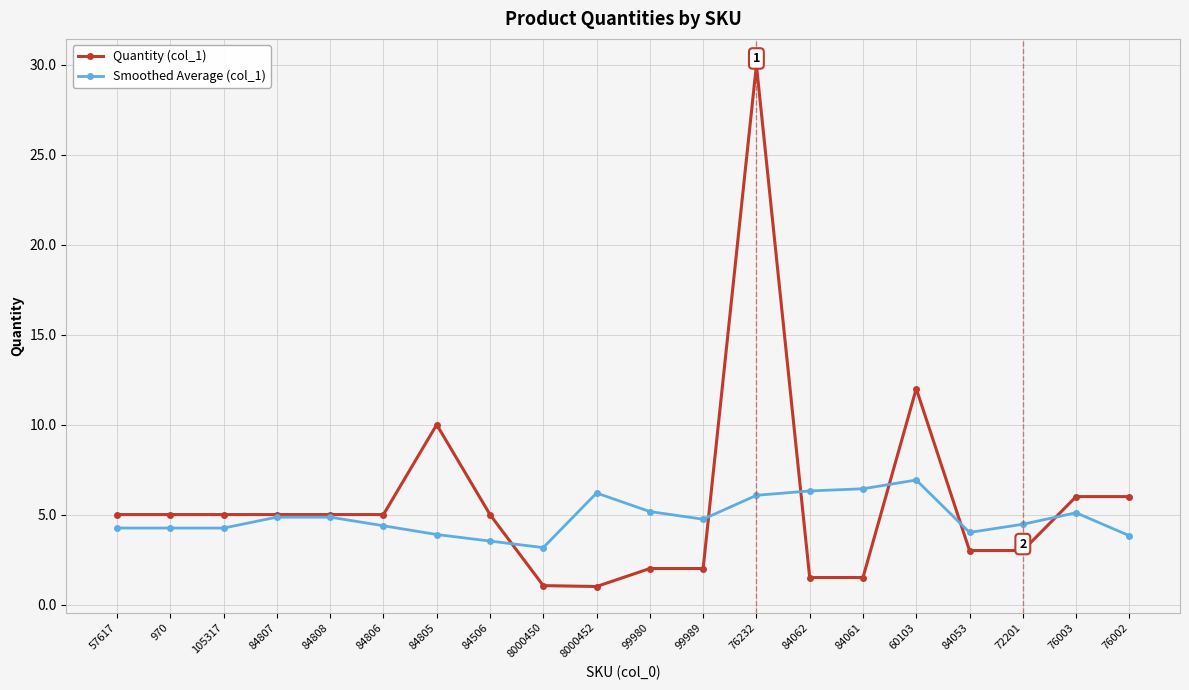

What is the maximum value for Quantity (col_1)?

30.0